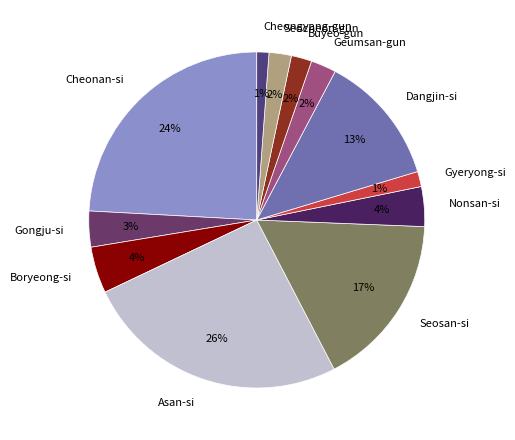

Which has a higher value, Dangjin-si or Geumsan-gun?

Dangjin-si